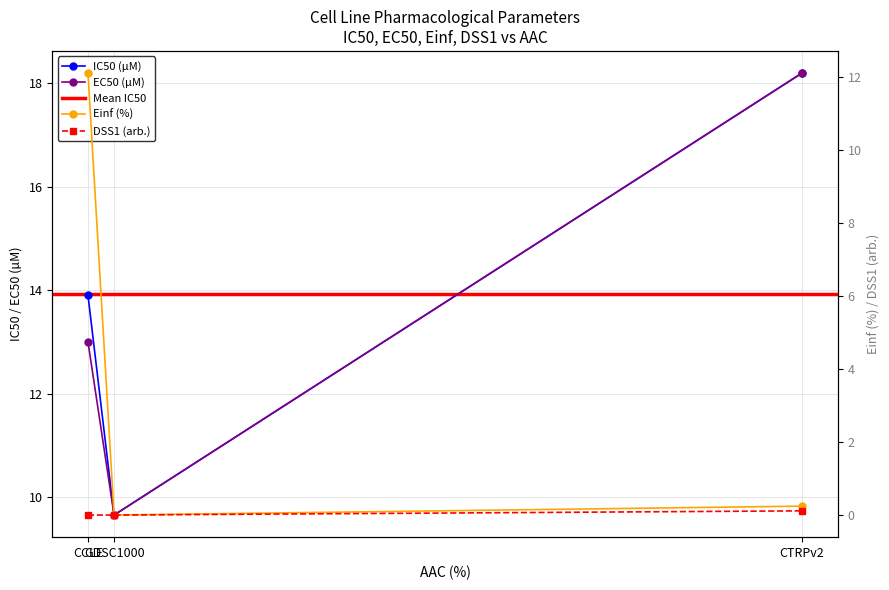

What is the sum of all Einf (%) values?

12.4